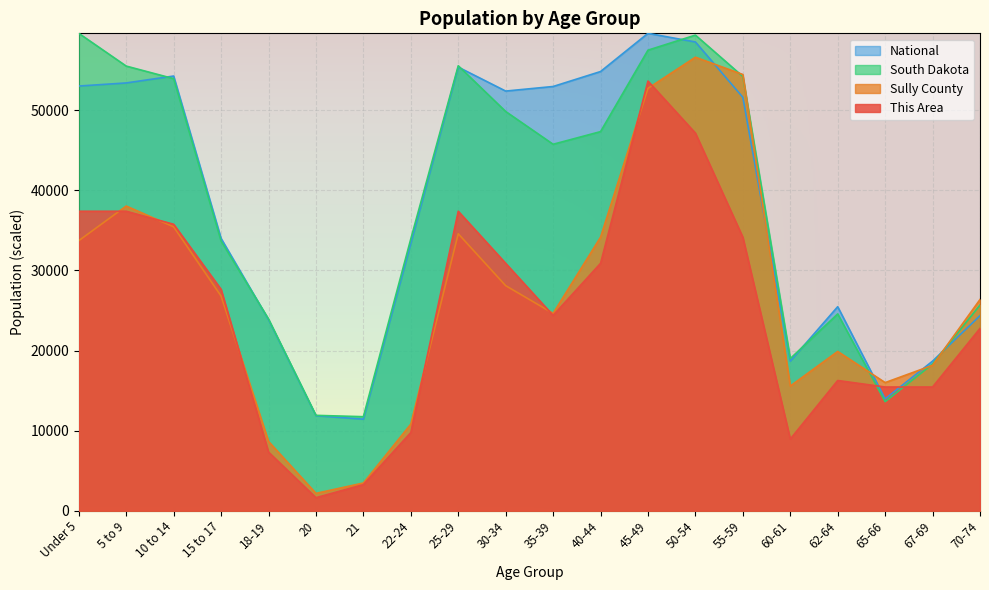

What is the value of the This Area point at the 12th from the left?

30894.5